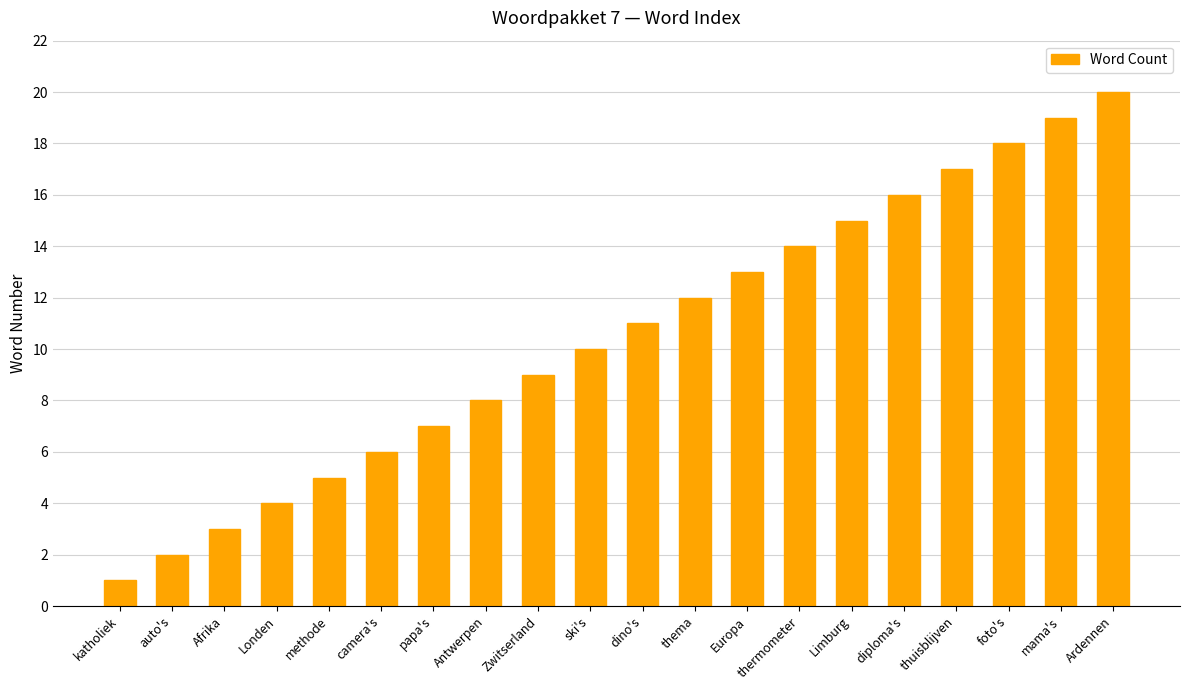

Are the bars grouped side by side (vs. stacked)?

No